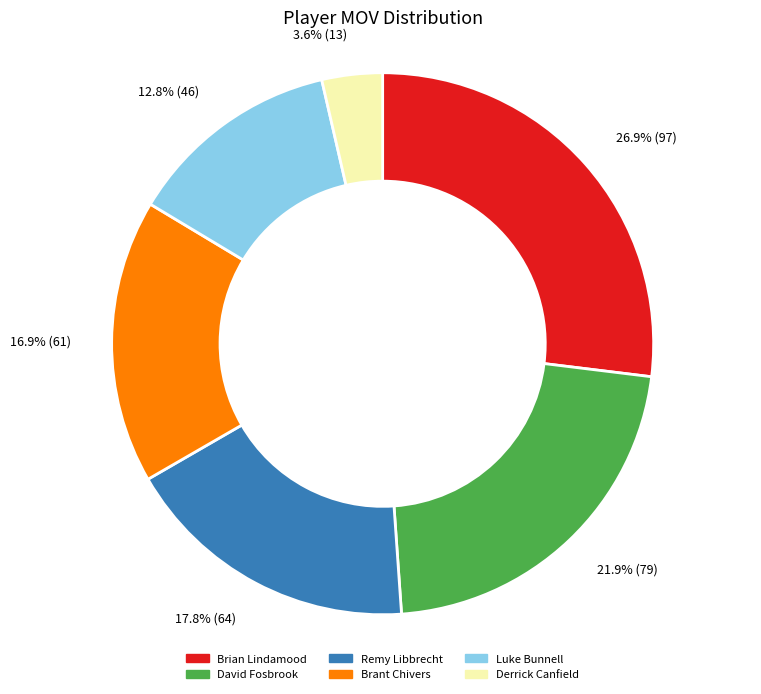

To the nearest percent, what is the combined percentage of Brant Chivers and Derrick Canfield?

21%